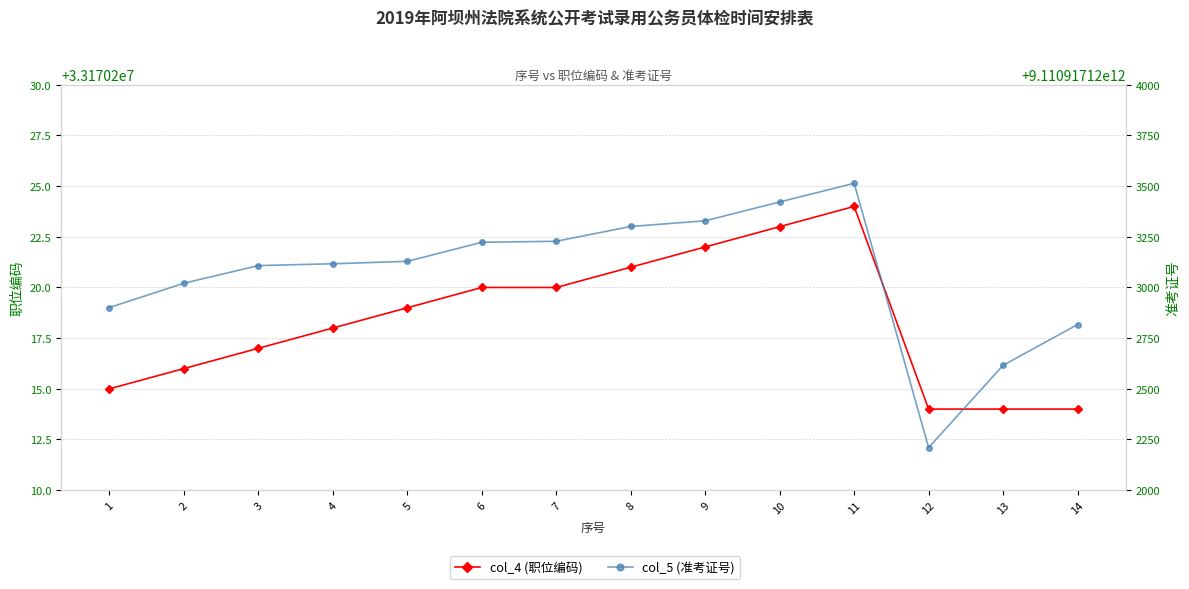

The value of col_5 (准考证号) at 14 is 1941601053882. True or false?

False